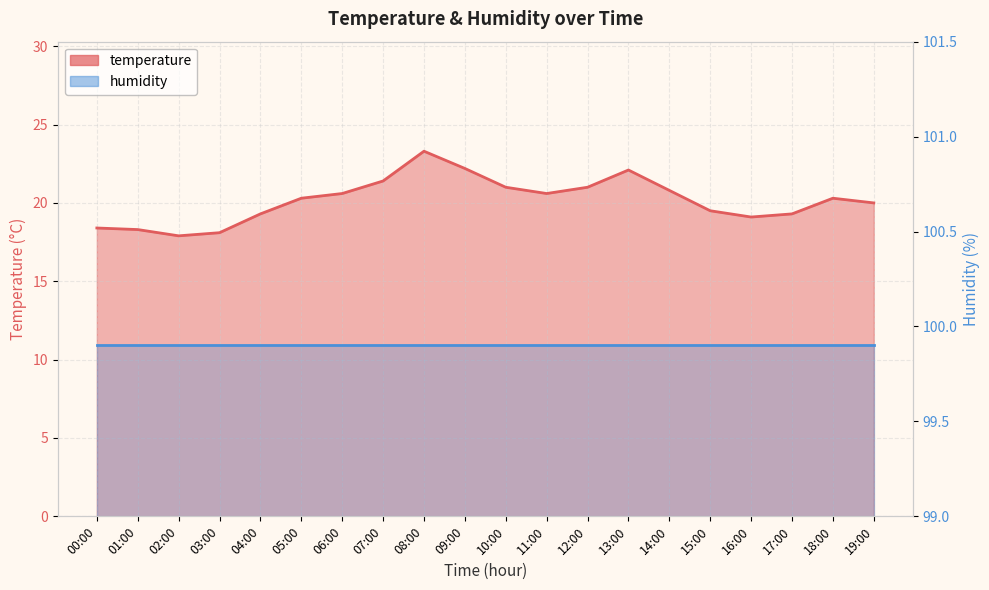

How many data points does each series have?

20